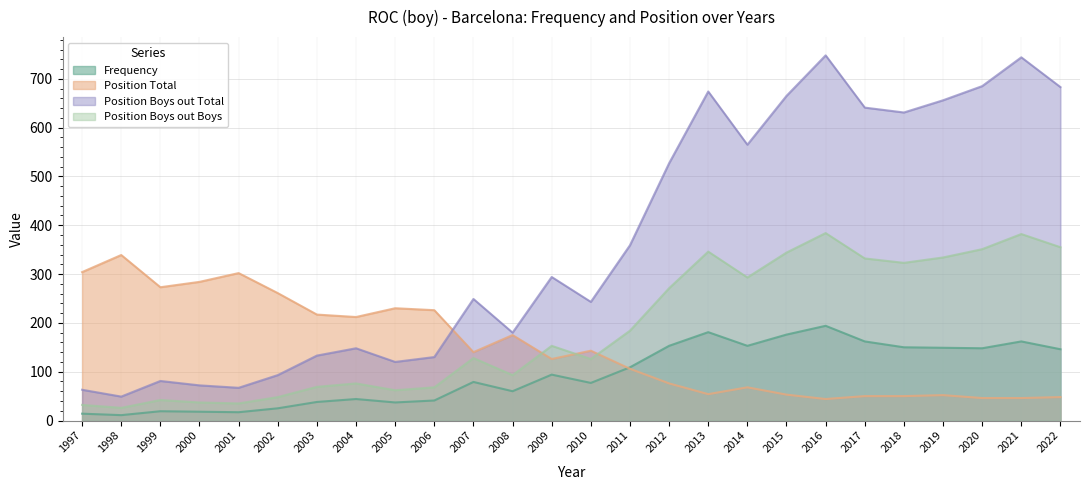

How many values in the Position Boys out Total series are below 294?

13